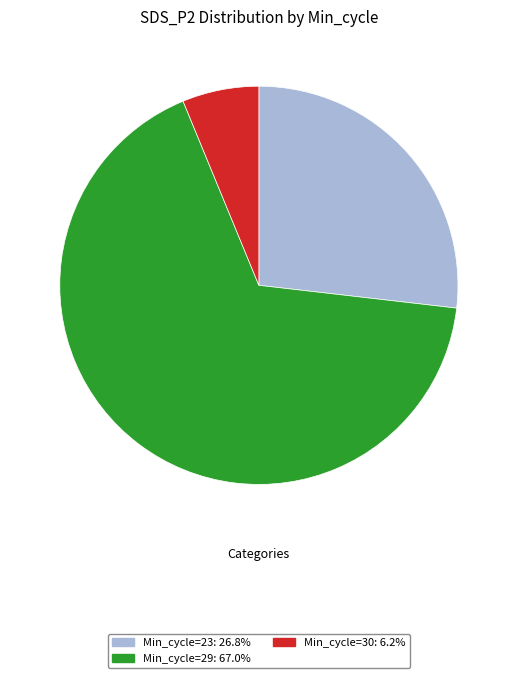

Does Min_cycle=30: 6.2% account for over 50% of the chart?

No